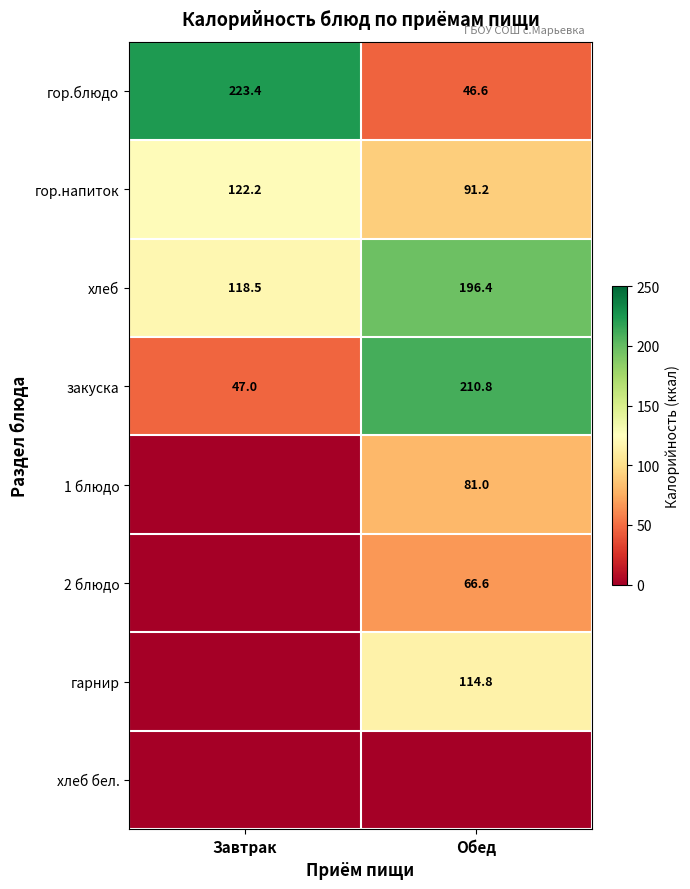

What value does the гор.блюдо series have at Завтрак?

223.4